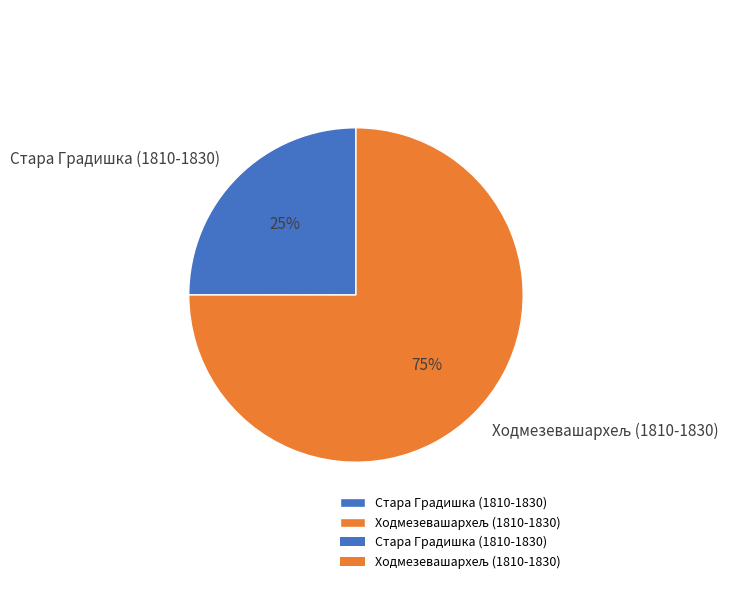

Is Стара Градишка (1810-1830) the majority of the pie?

No